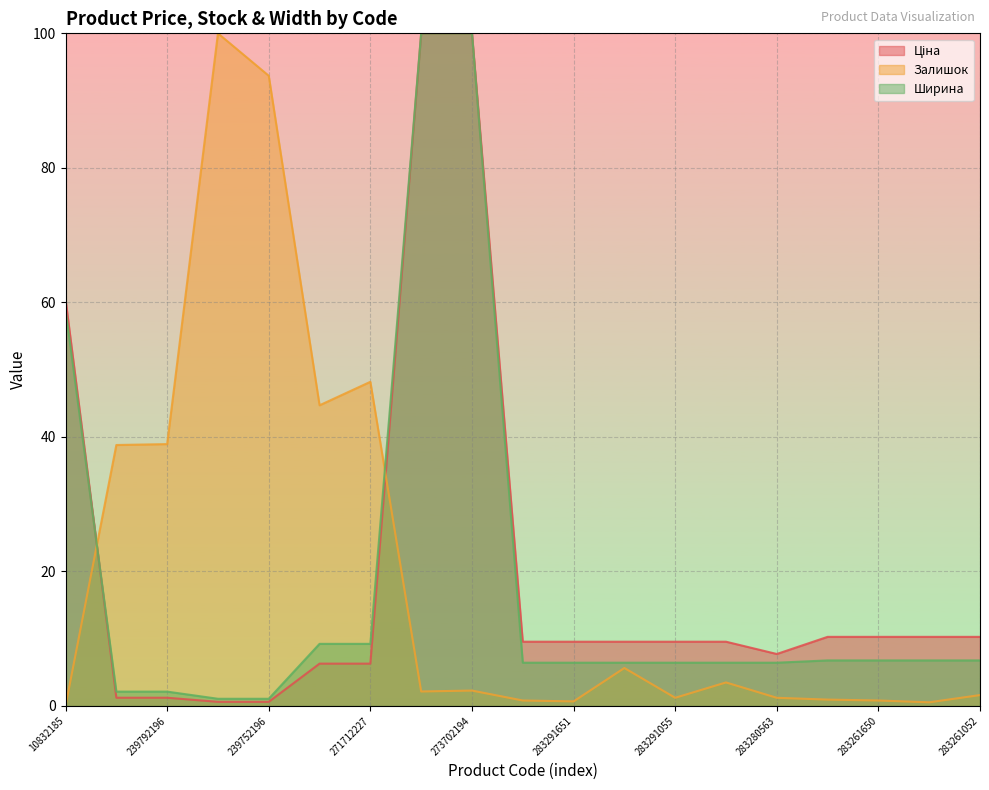

How many lines are shown in the chart?

3